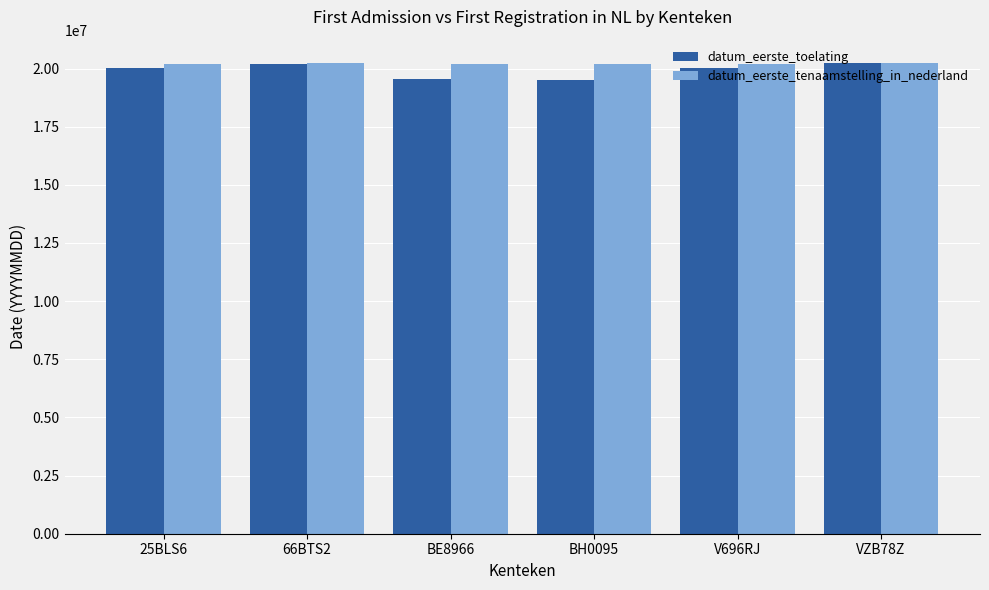

What is the sum of the datum_eerste_toelating values at BE8966 and 25BLS6?

39610858